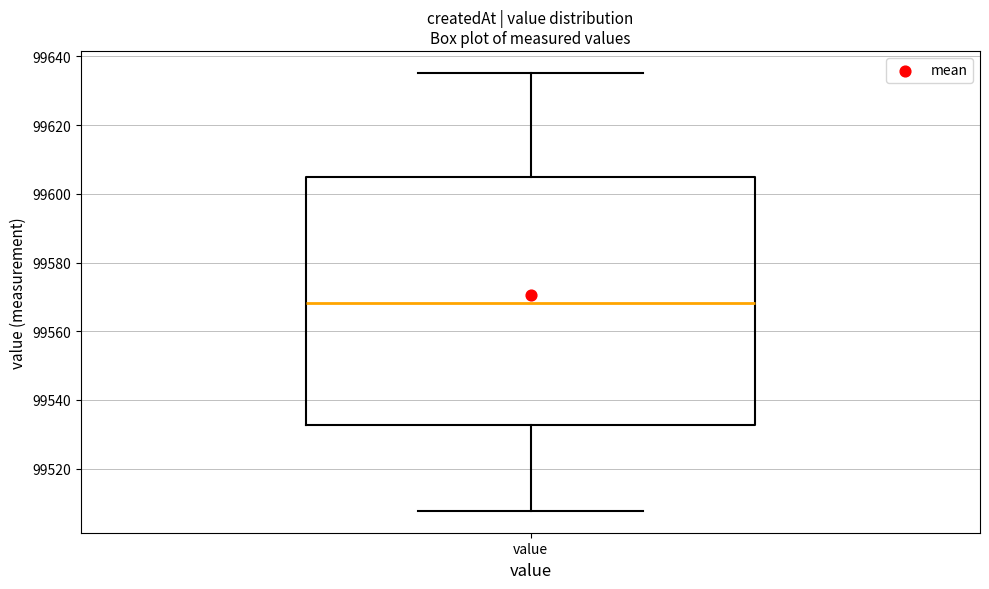

Read this box plot against the y-axis: the position of the median line, the range covered by the box, and the ends of both whiskers. The values are not printed on the chart, so give them approximately, as read against the axis.

median 99568, box 99532 to 99606, whiskers 99508 to 99636